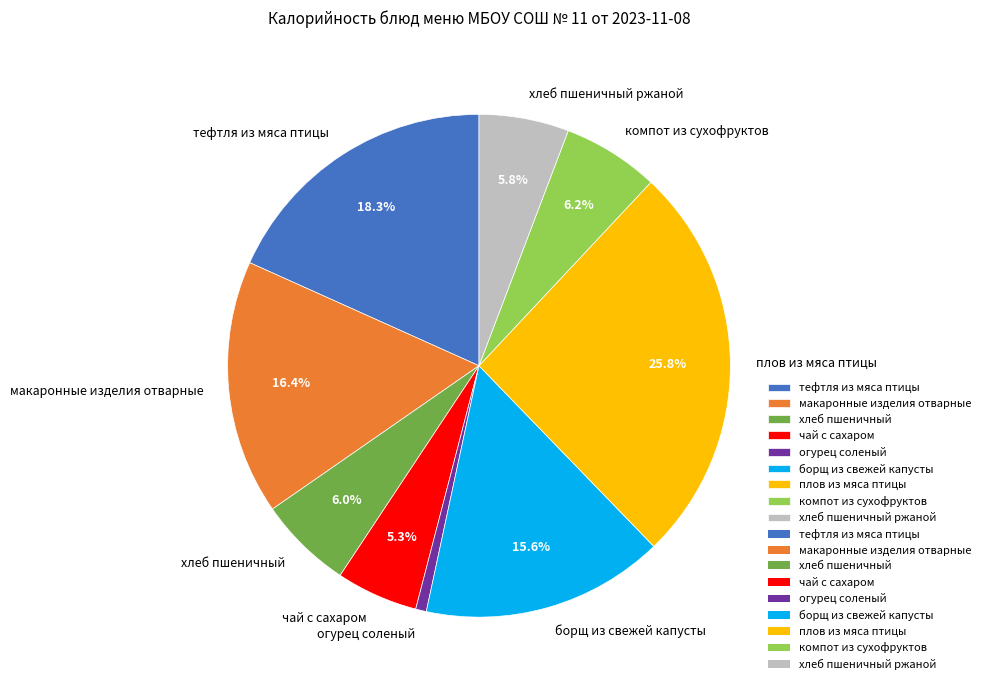

How many slices are in this pie chart?

9